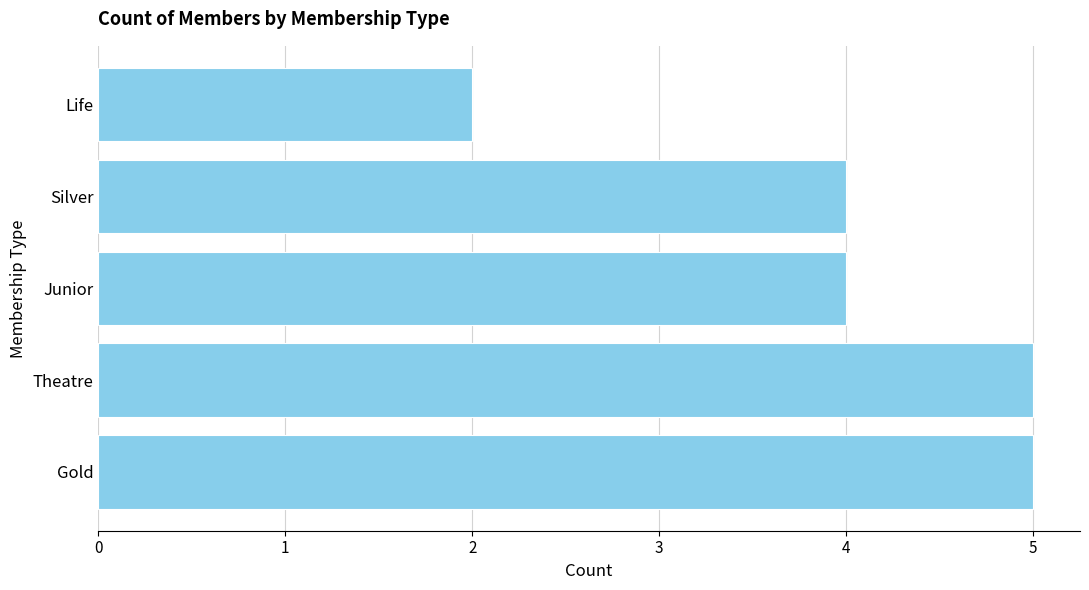

The value at Gold is 5. True or false?

True